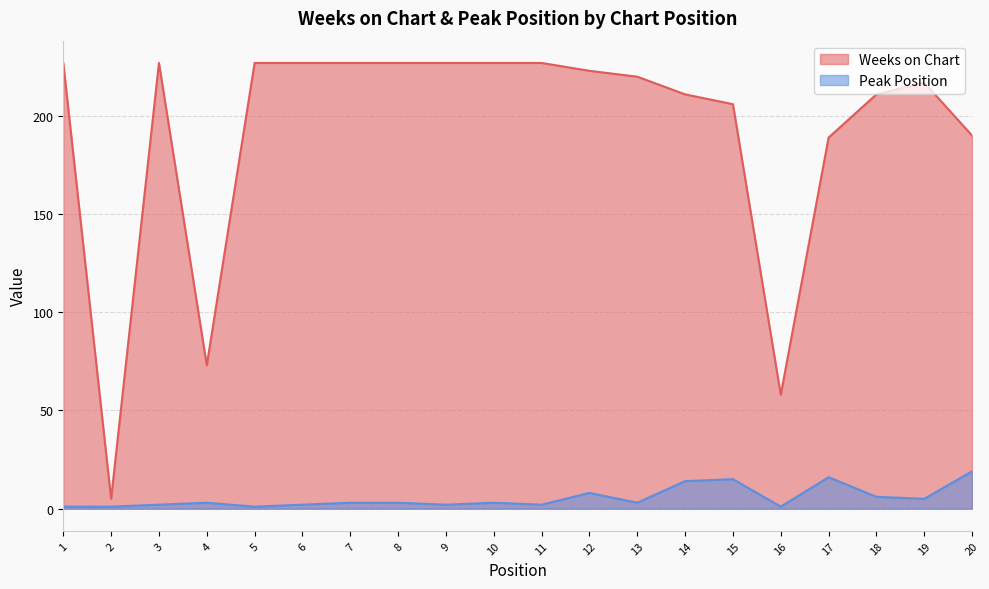

The value of Peak Position at 13 is 3. True or false?

True